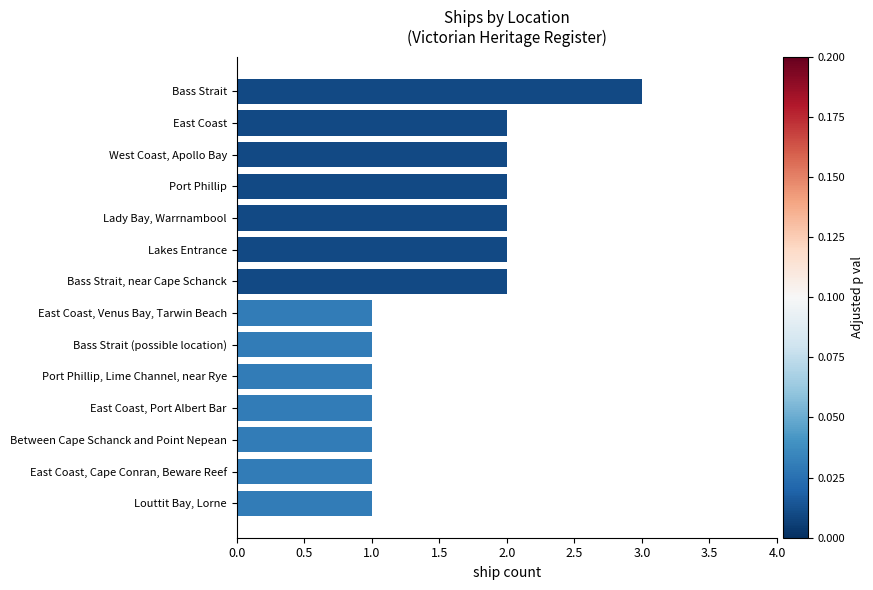

How many data points does each series have?

14